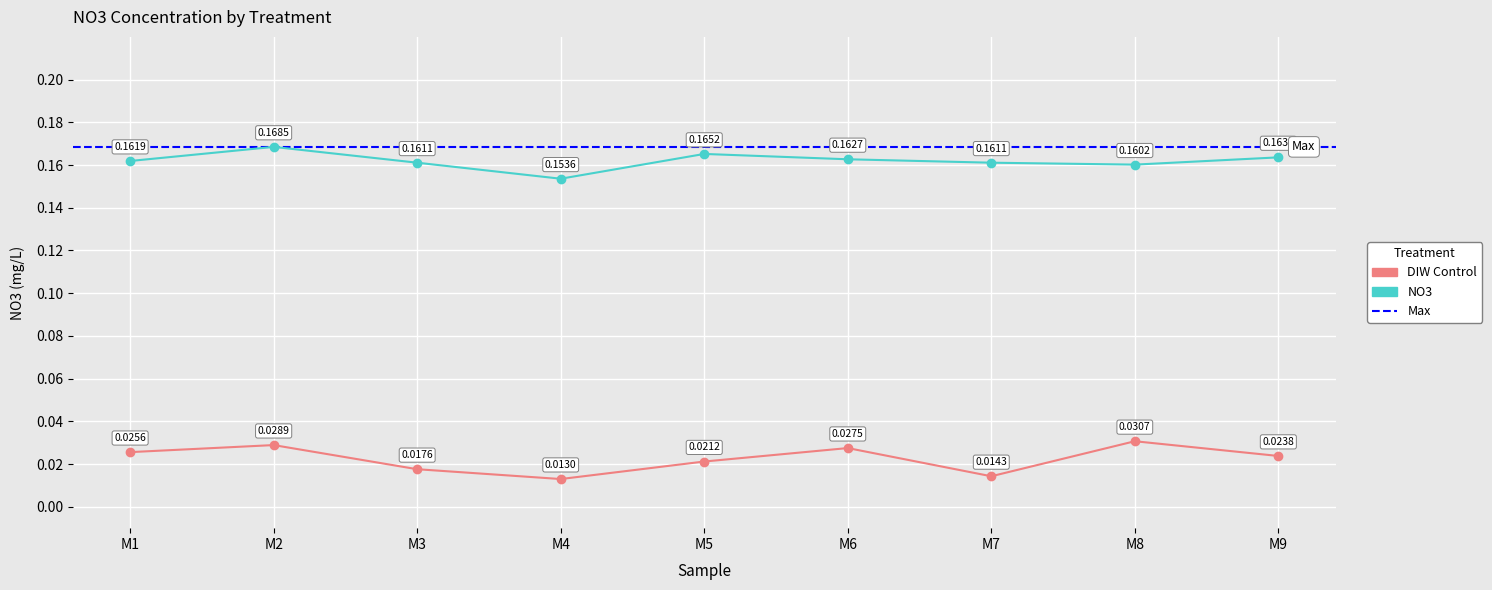

Reading left to right, what are all the values shown in this chart?

DIW Control: 0.0	0.0	0.0	0.0	0.0	0.0	0.0	0.0	0.0
NO3: 0.2	0.2	0.2	0.2	0.2	0.2	0.2	0.2	0.2